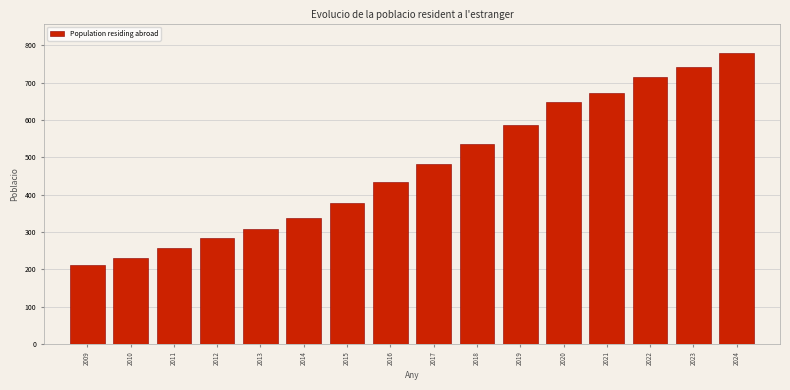

Reading left to right, list all the values displayed in this chart.

212	230	258	283	307	338	378	433	481	535	585	649	671	716	741	780